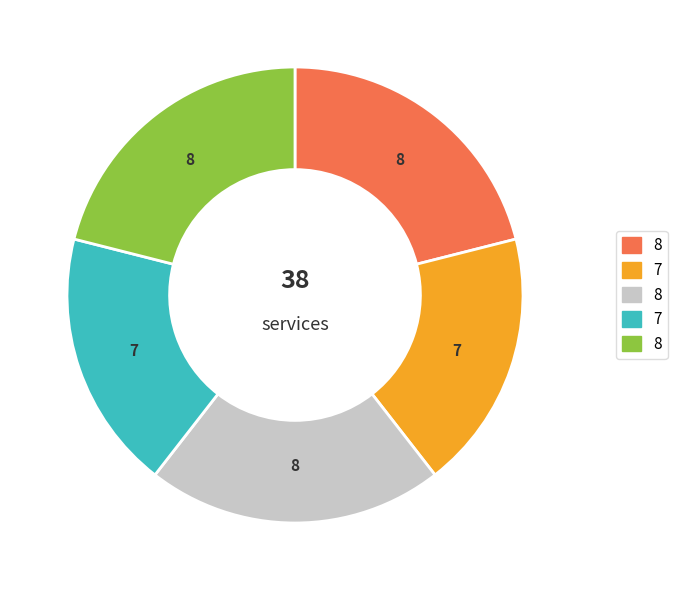

Is there any slice that represents more than half of the pie?

No